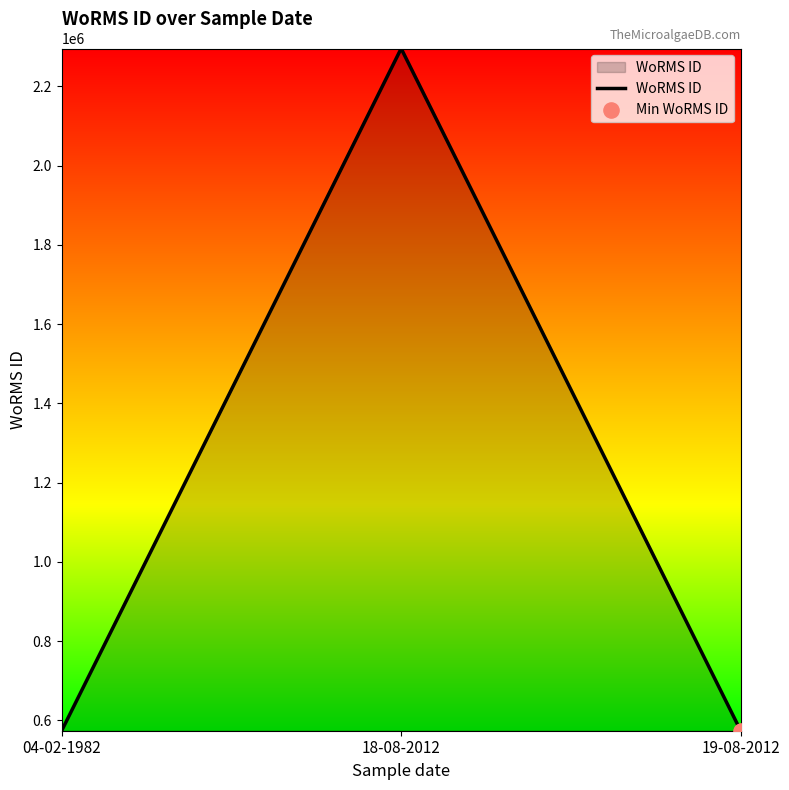

What is the change in value from 18-08-2012 to 19-08-2012?

-1721865